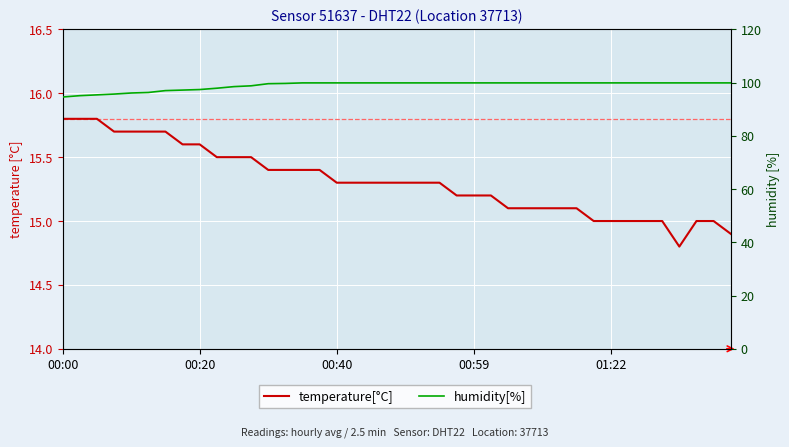

What is the spread (max minus min) of values at 37?

84.9